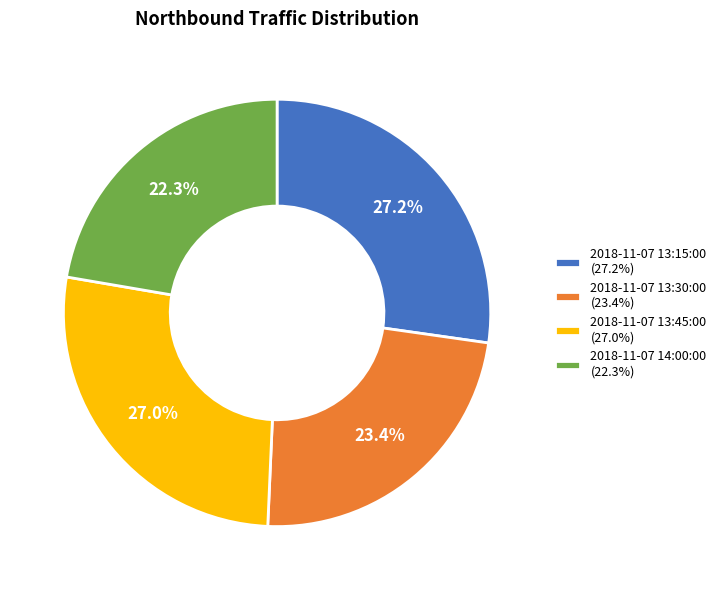

True or false: 2018-11-07 13:45:00 accounts for 27% of the total.

True